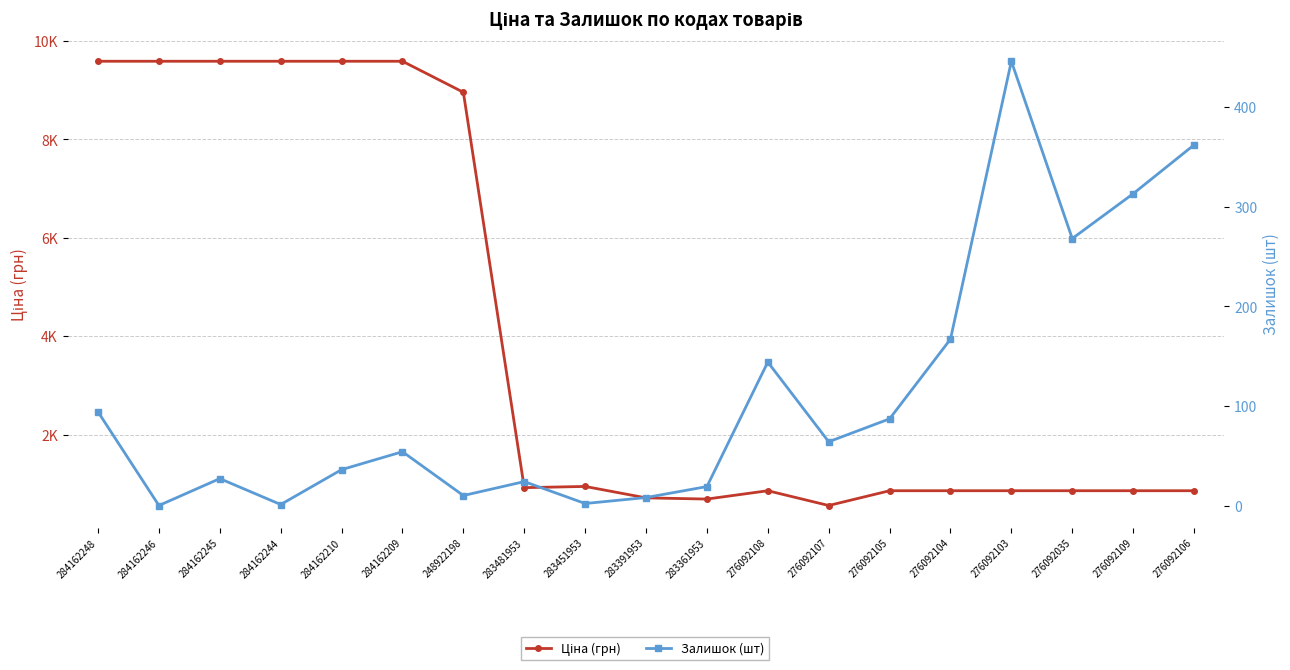

True or false: Залишок (шт) and Ціна (грн) cross at least once.

False